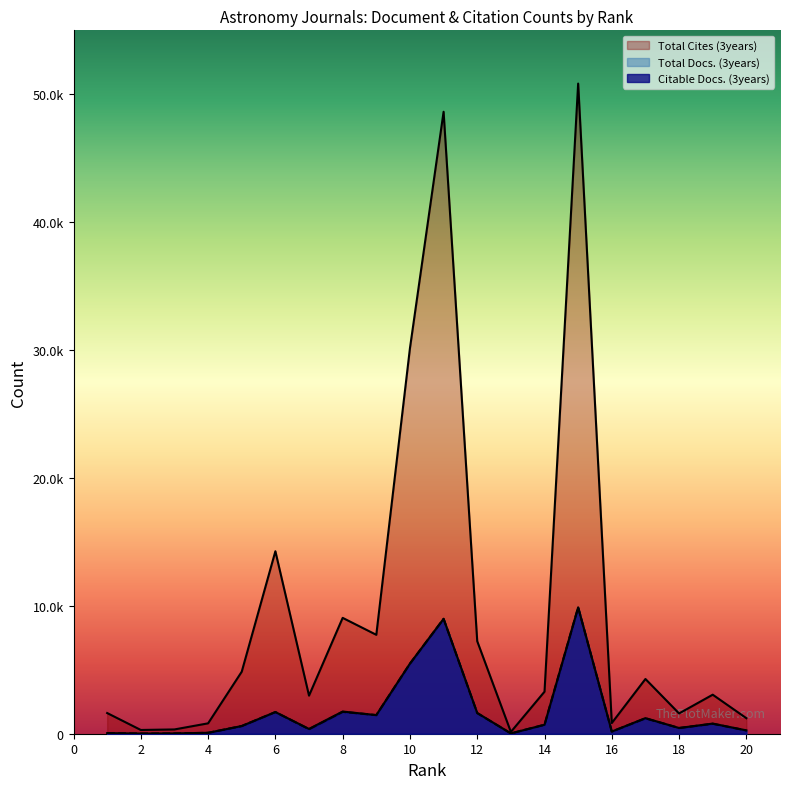

The Citable Docs. (3years) series shows 601 at 17. True or false?

False